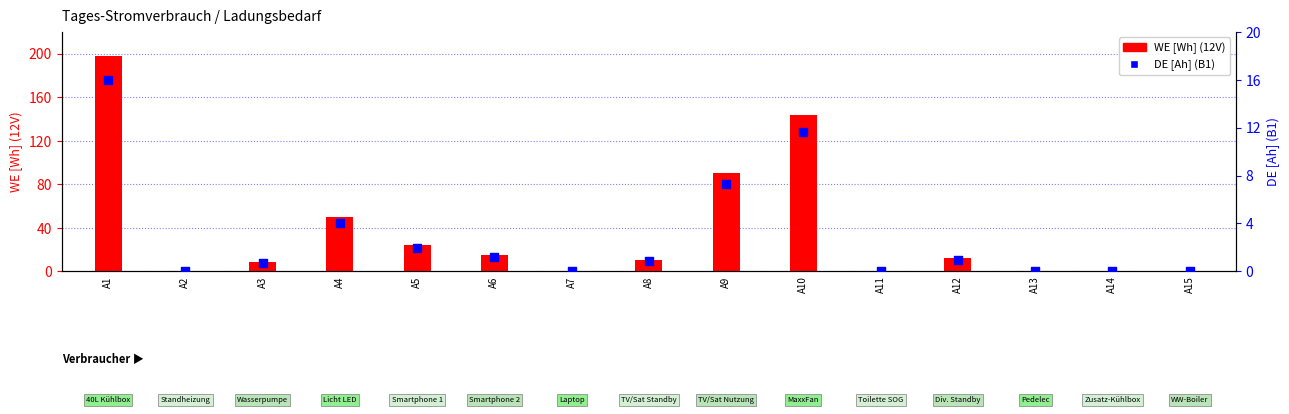

Which series contains the lowest Y value?

WE [Wh] (12V)